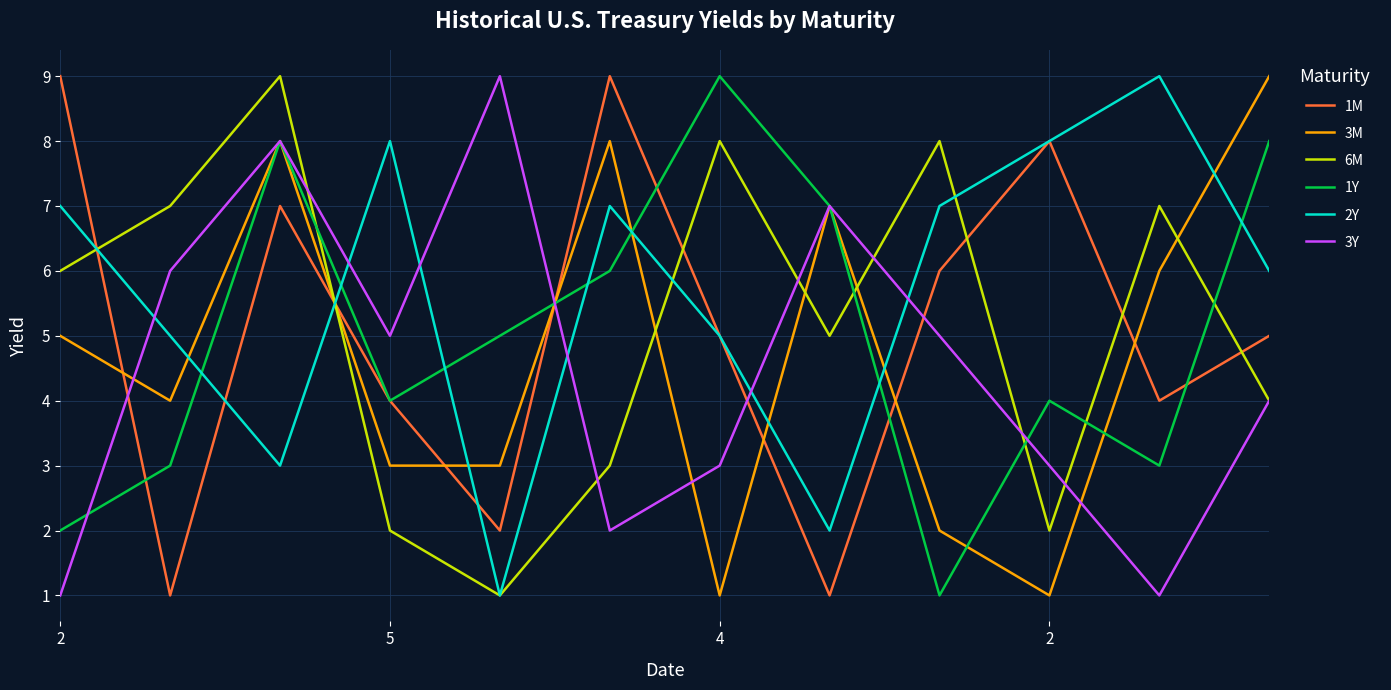

Which series has the largest total across all categories?

2Y